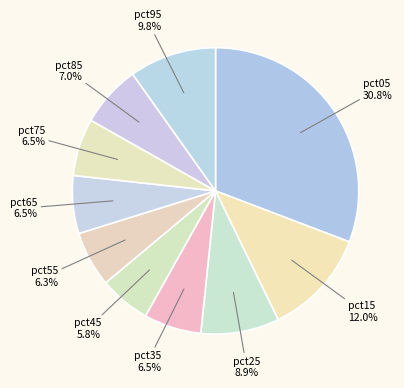

Count the number of slices in the pie.

10